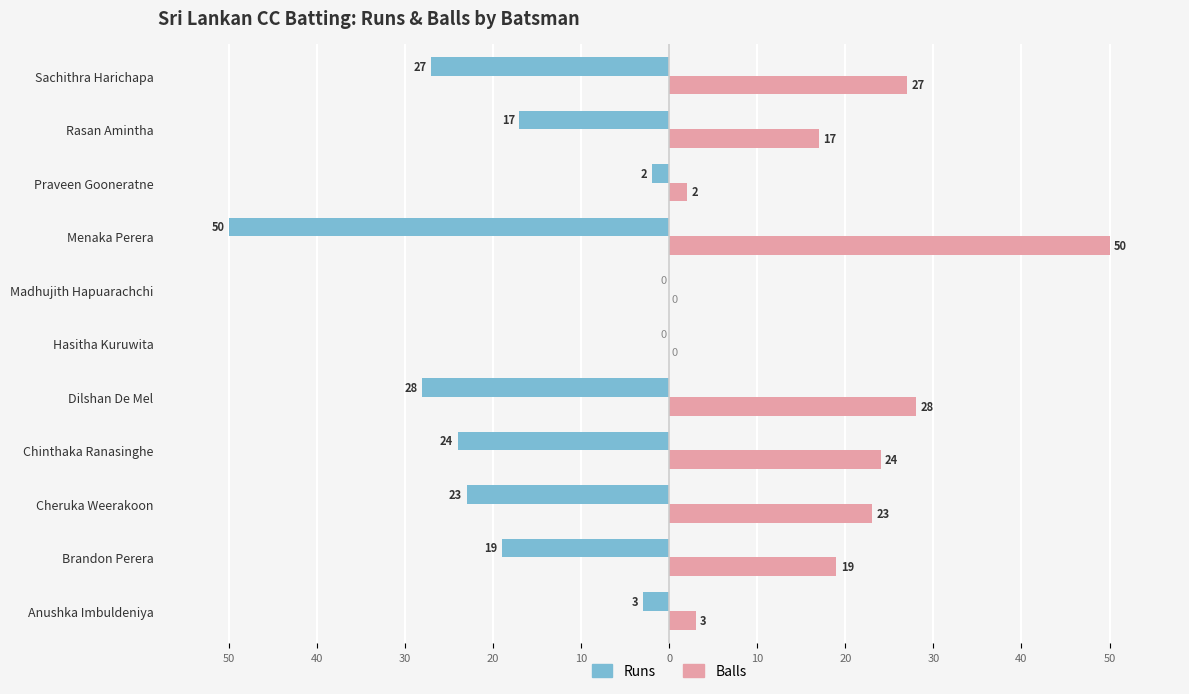

What are all the series names shown in the legend?

Runs, Balls